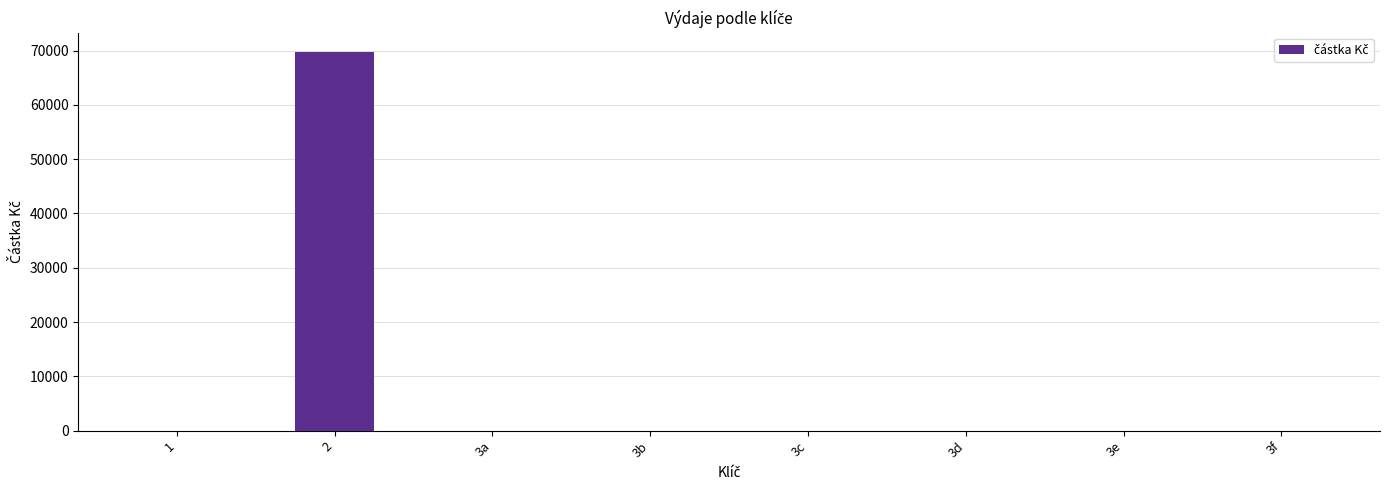

True or false: the data shows 0.0 at 3a.

True